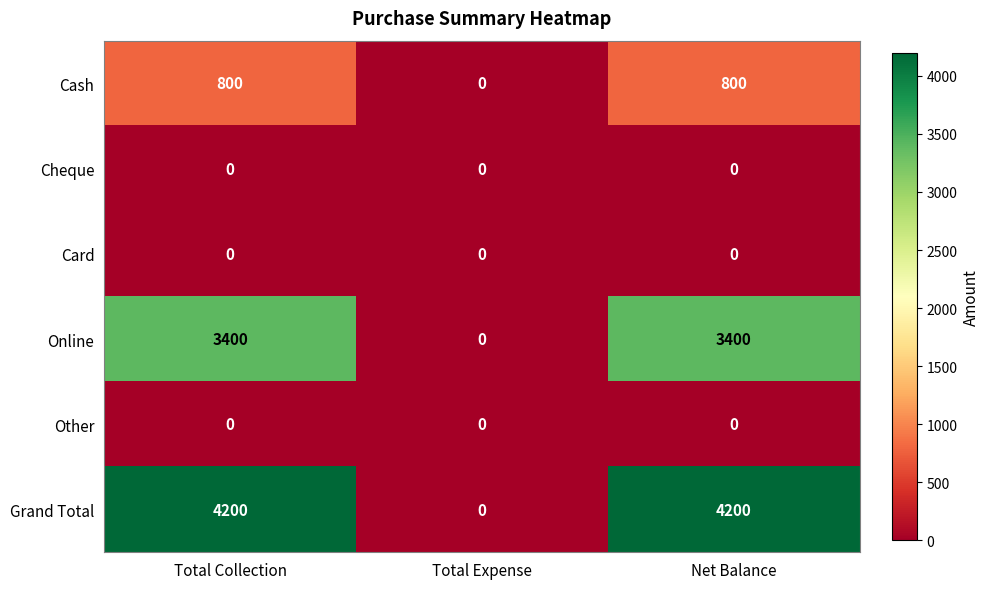

What is the highest value of the Grand Total series?

4200